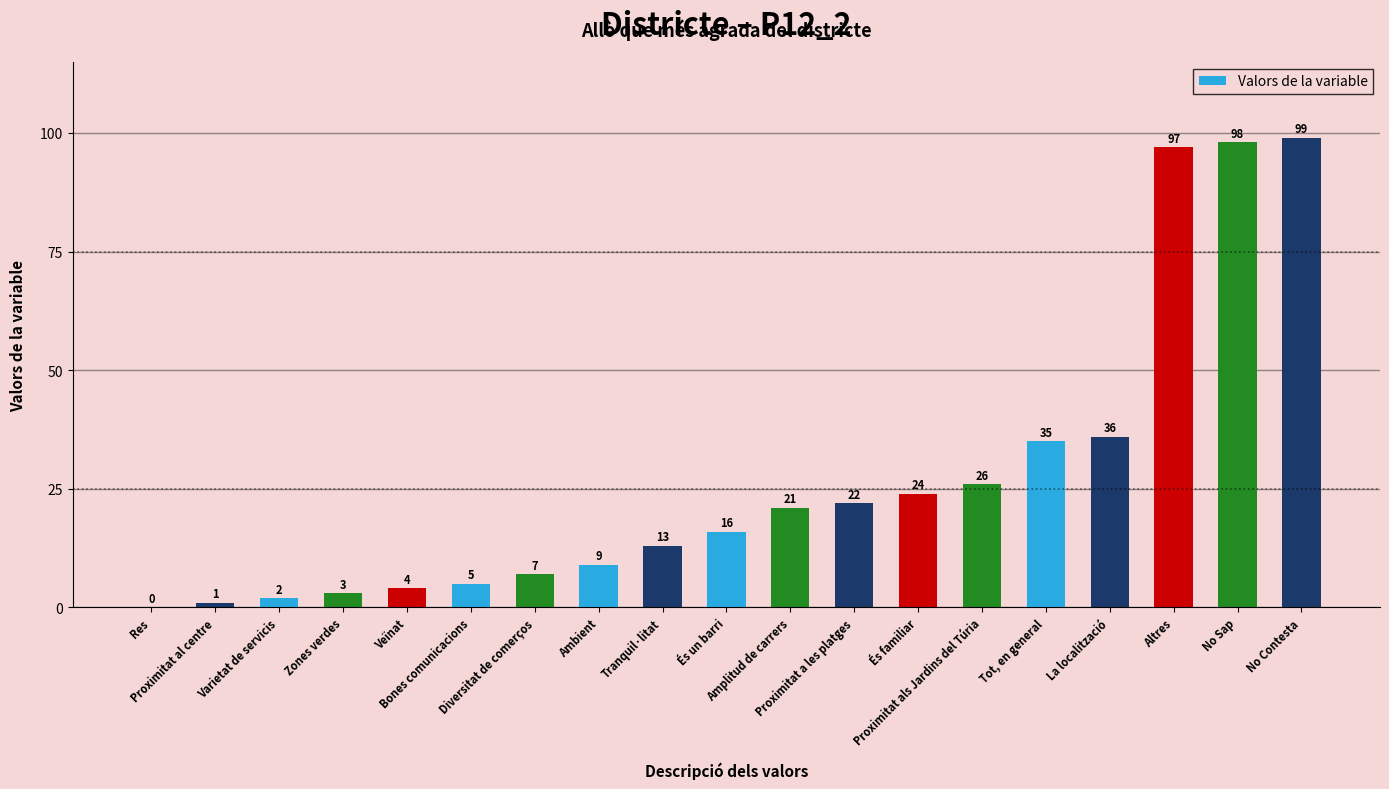

Count the number of data series in this chart.

1